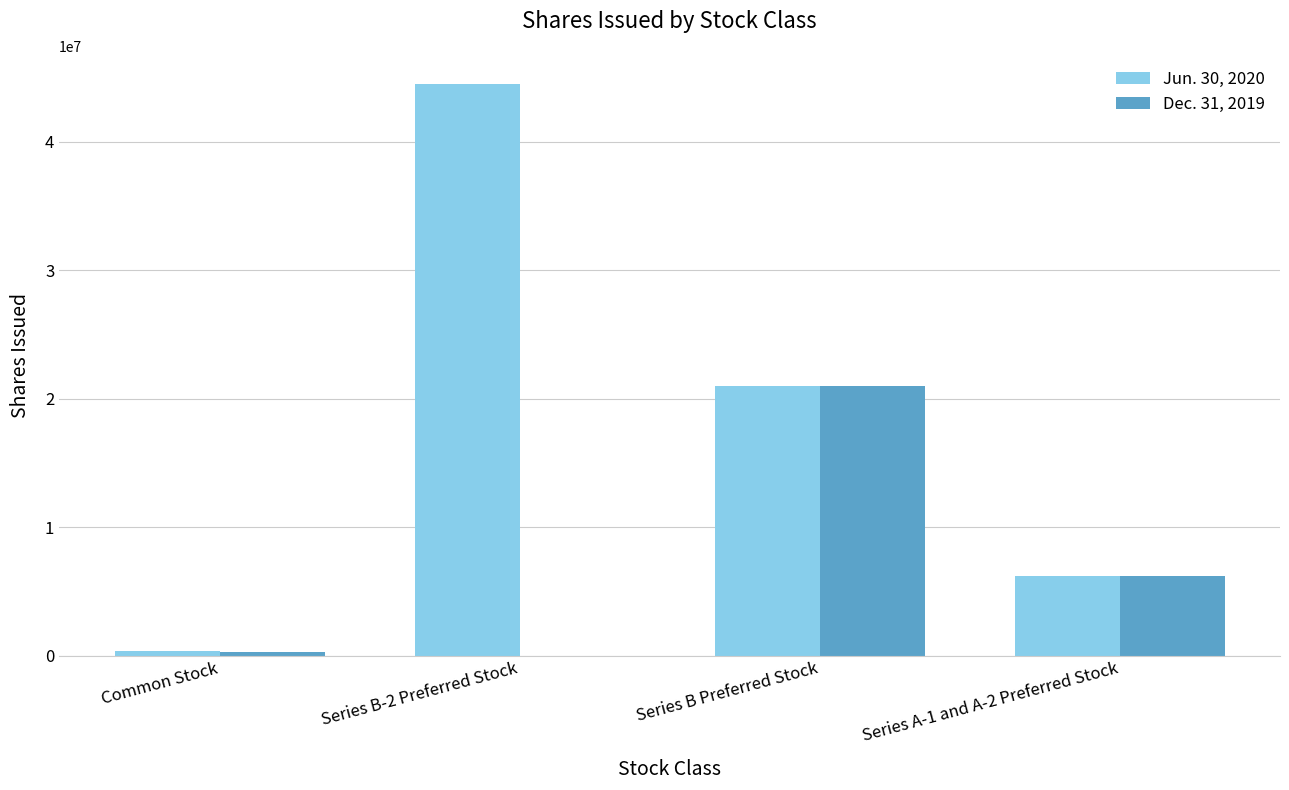

Reading left to right, transcribe all the data shown in this chart.

Jun. 30, 2020: 388415	44453477	20942781	6167726
Dec. 31, 2019: 256548	0	20942781	6167726